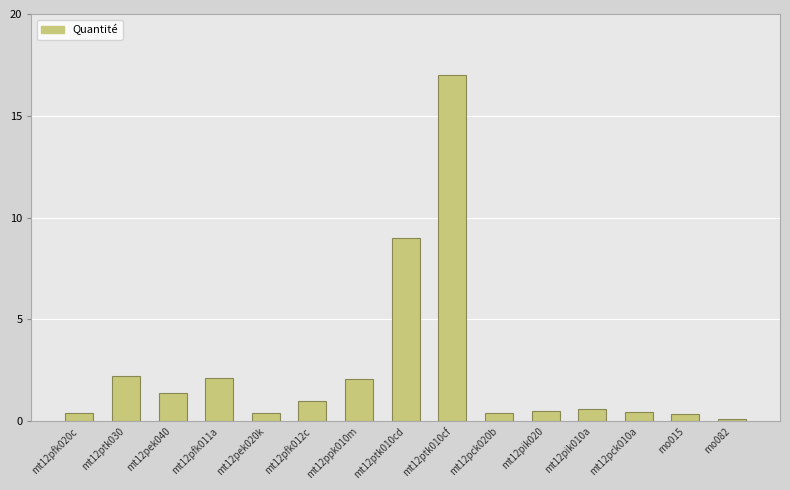

What is the greatest value displayed?

17.0